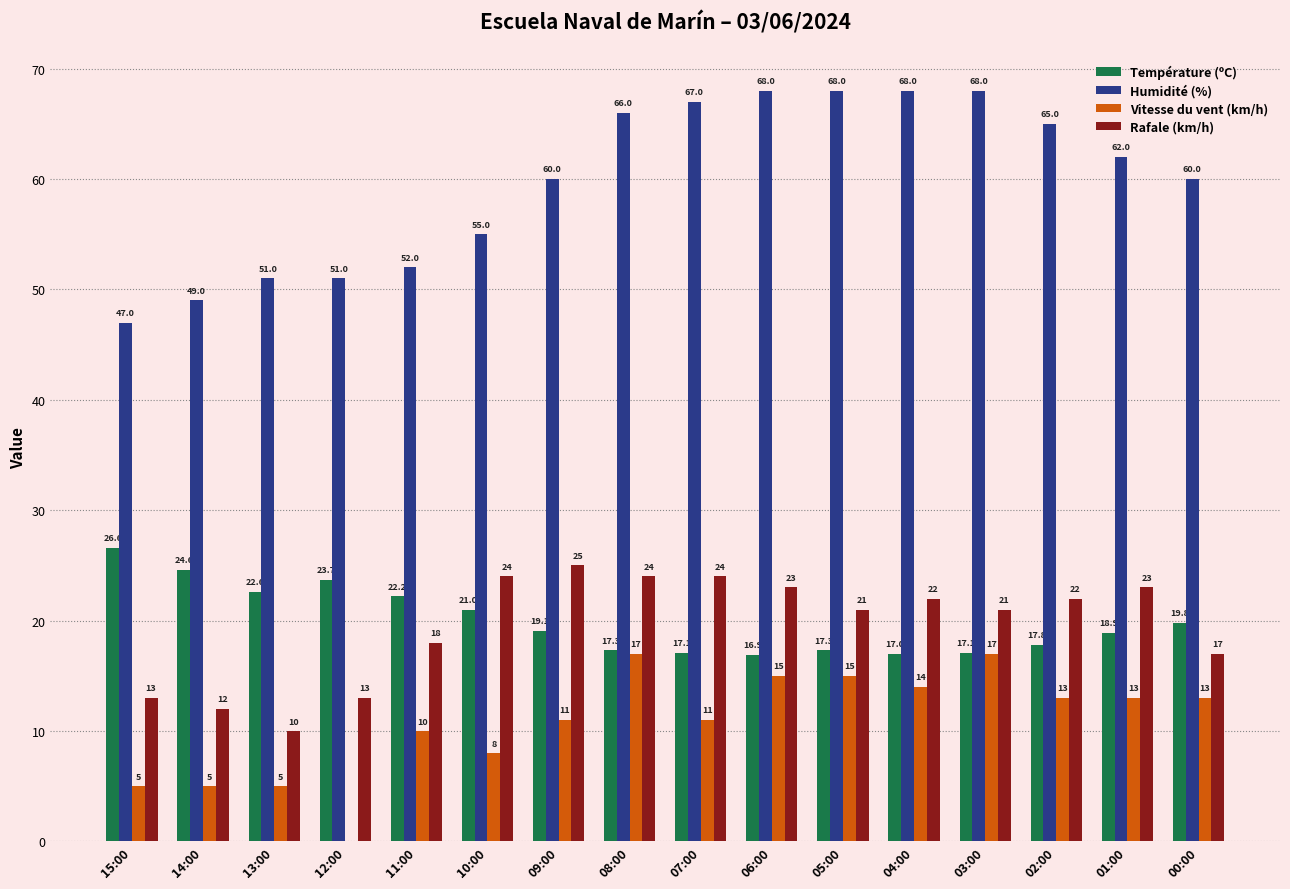

Reading left to right, list all the values displayed in this chart.

Température (ºC): 15:00=26.6	14:00=24.6	13:00=22.6	12:00=23.7	11:00=22.2	10:00=21.0	09:00=19.1	08:00=17.3	07:00=17.1	06:00=16.9	05:00=17.3	04:00=17.0	03:00=17.1	02:00=17.8	01:00=18.9	00:00=19.8
Humidité (%): 15:00=47.0	14:00=49.0	13:00=51.0	12:00=51.0	11:00=52.0	10:00=55.0	09:00=60.0	08:00=66.0	07:00=67.0	06:00=68.0	05:00=68.0	04:00=68.0	03:00=68.0	02:00=65.0	01:00=62.0	00:00=60.0
Vitesse du vent (km/h): 15:00=5.0	14:00=5.0	13:00=5.0	12:00=0.0	11:00=10.0	10:00=8.0	09:00=11.0	08:00=17.0	07:00=11.0	06:00=15.0	05:00=15.0	04:00=14.0	03:00=17.0	02:00=13.0	01:00=13.0	00:00=13.0
Rafale (km/h): 15:00=13.0	14:00=12.0	13:00=10.0	12:00=13.0	11:00=18.0	10:00=24.0	09:00=25.0	08:00=24.0	07:00=24.0	06:00=23.0	05:00=21.0	04:00=22.0	03:00=21.0	02:00=22.0	01:00=23.0	00:00=17.0